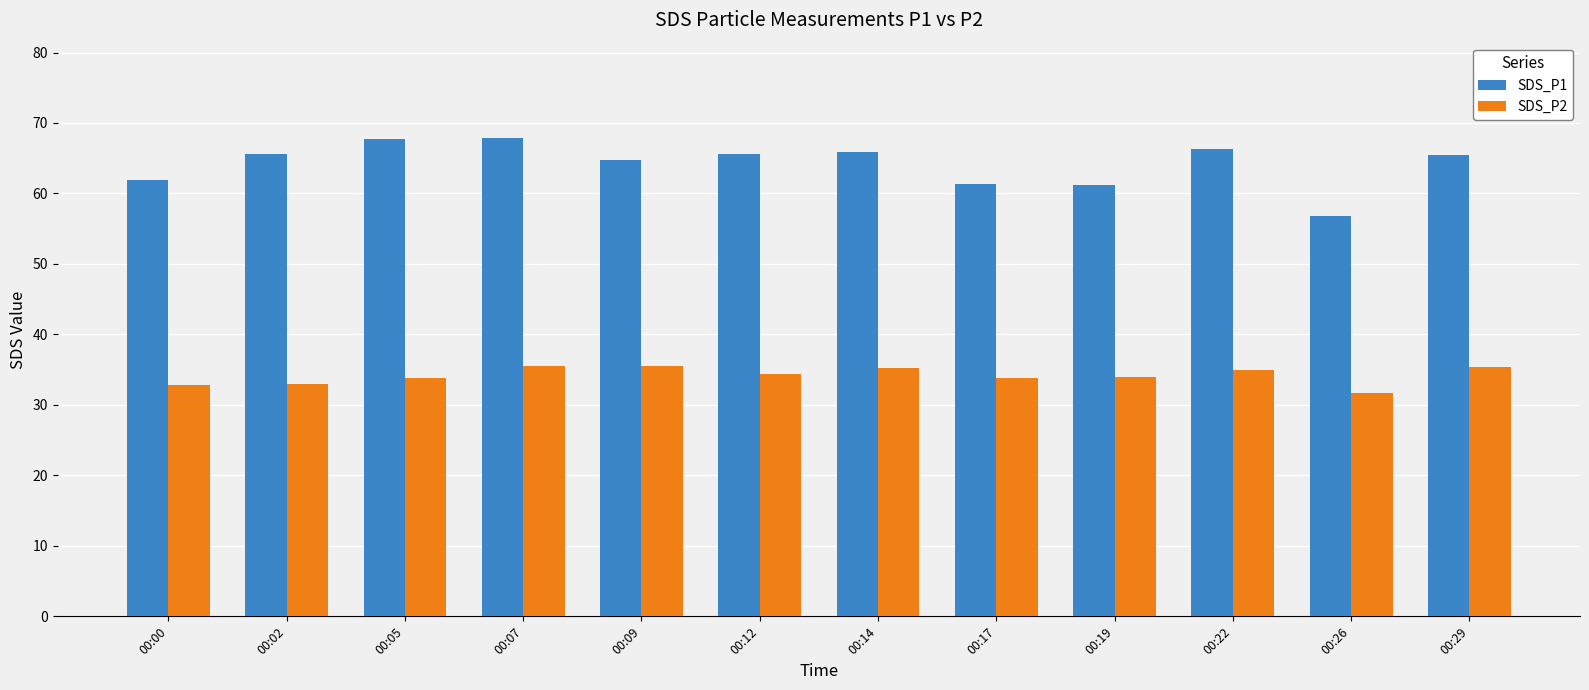

Read the SDS_P1 value at 00:14.

65.9